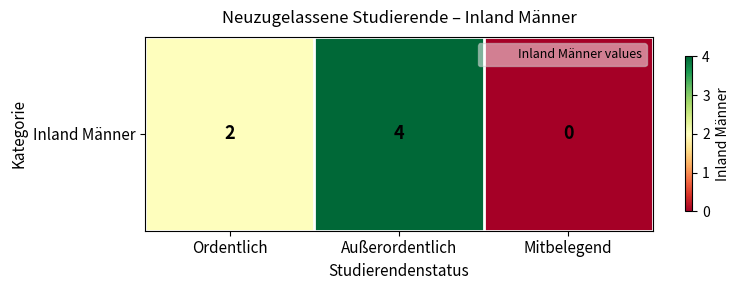

Count the values in the range 0 to 4.

3